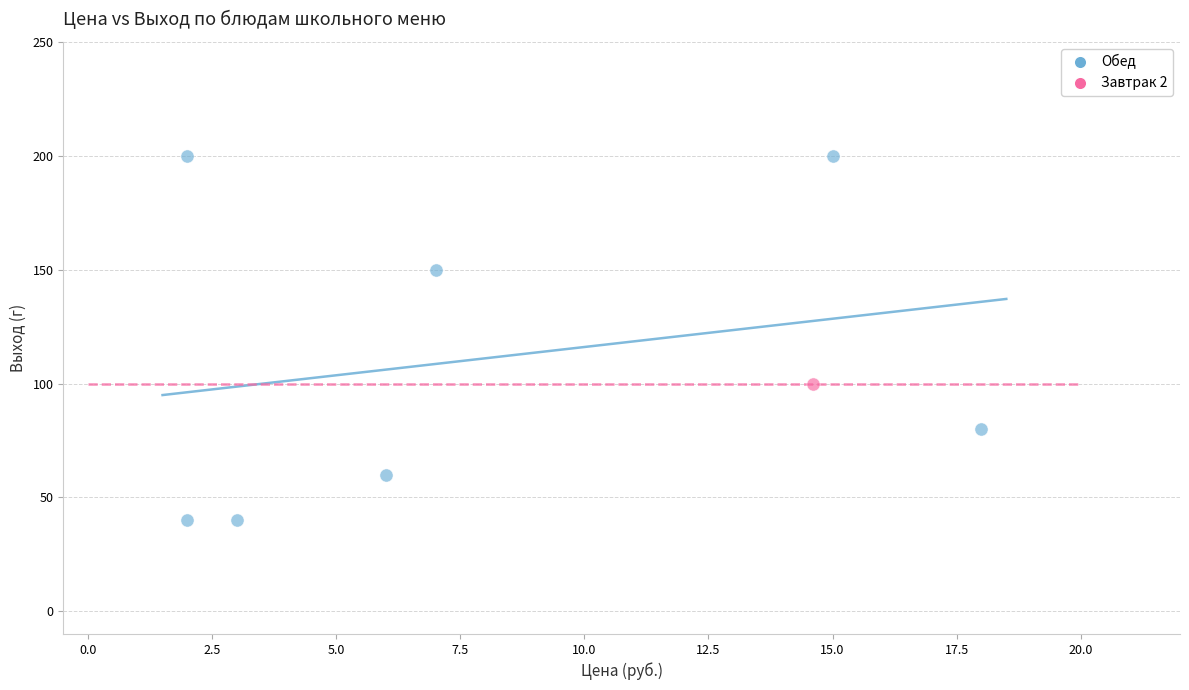

What are all the series names shown in the legend?

Обед, Завтрак 2